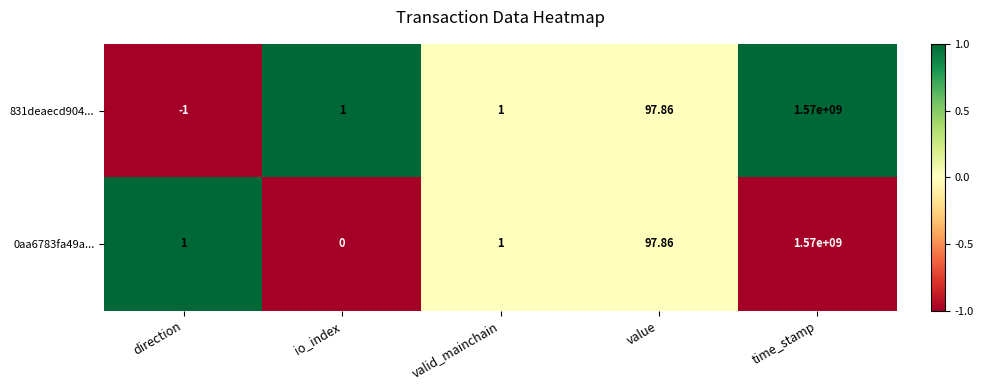

At how many categories does at least one series exceed 0?

5